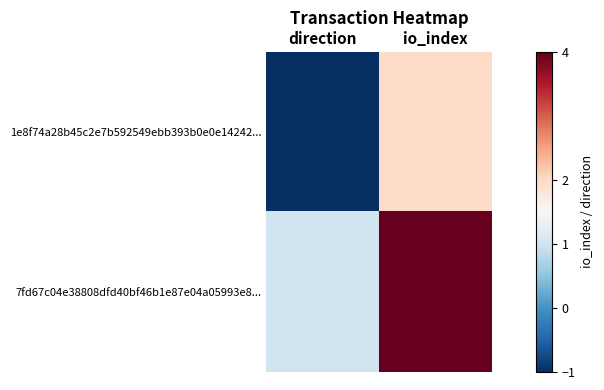

What is the difference between the highest and lowest values at io_index?

2